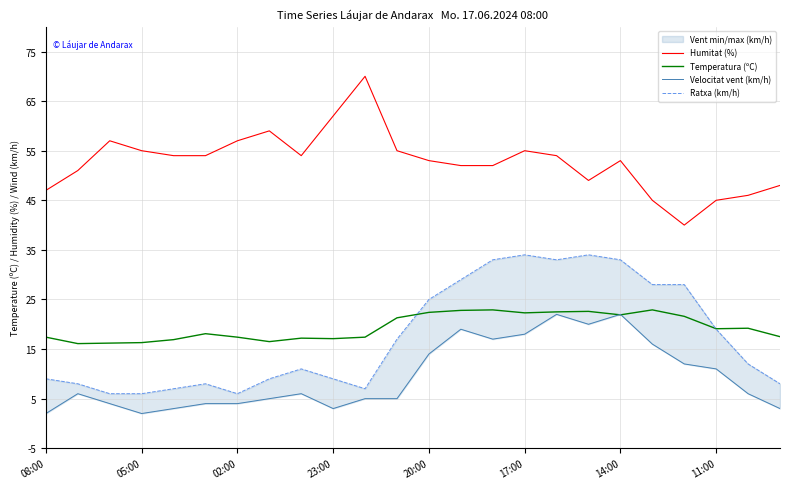

How many intersections are there between Temperatura (ºC) and Ratxa (km/h)?

2